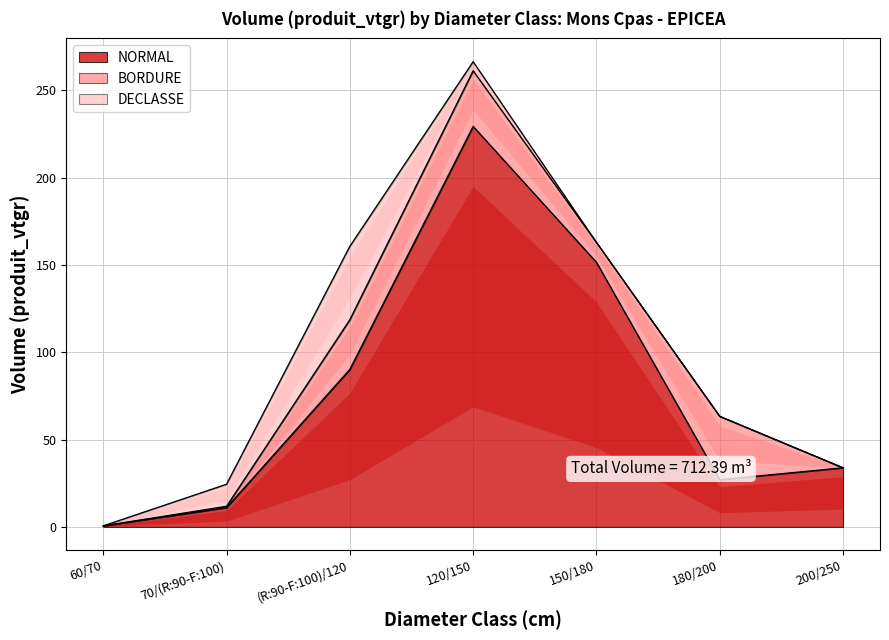

What position from the left is 60/70?

1